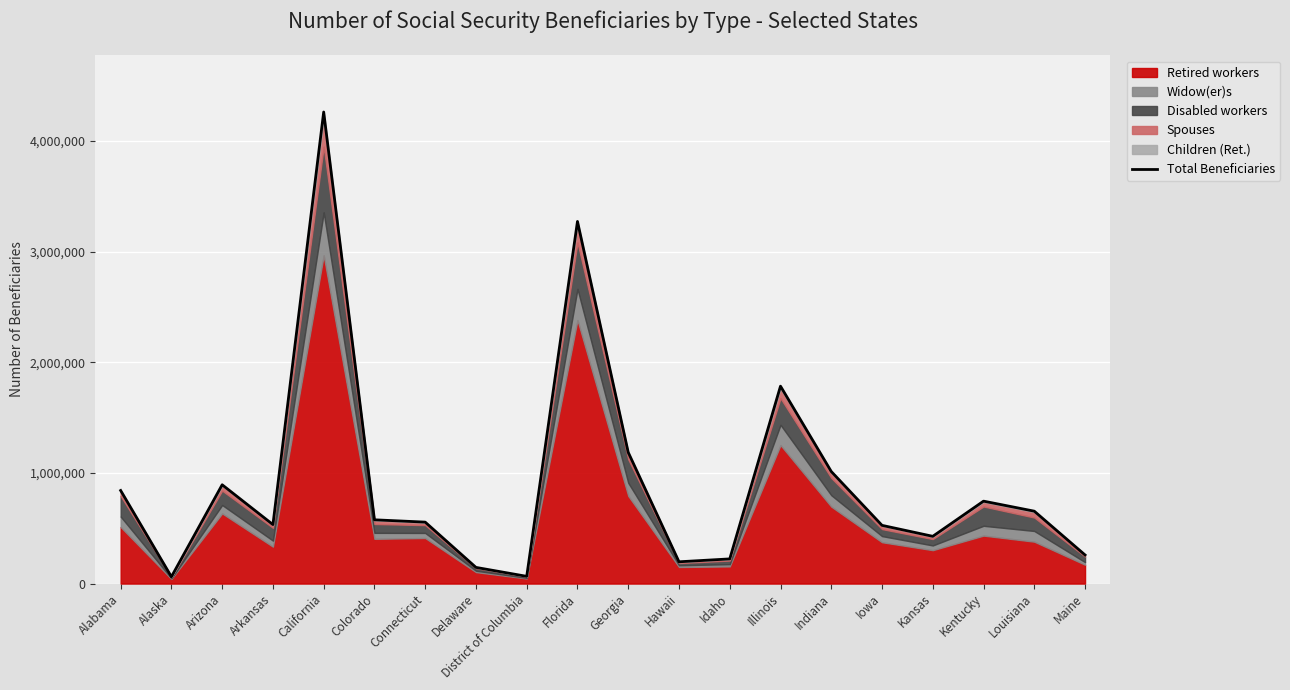

Where is the data nearest to the value 2161882?

Illinois